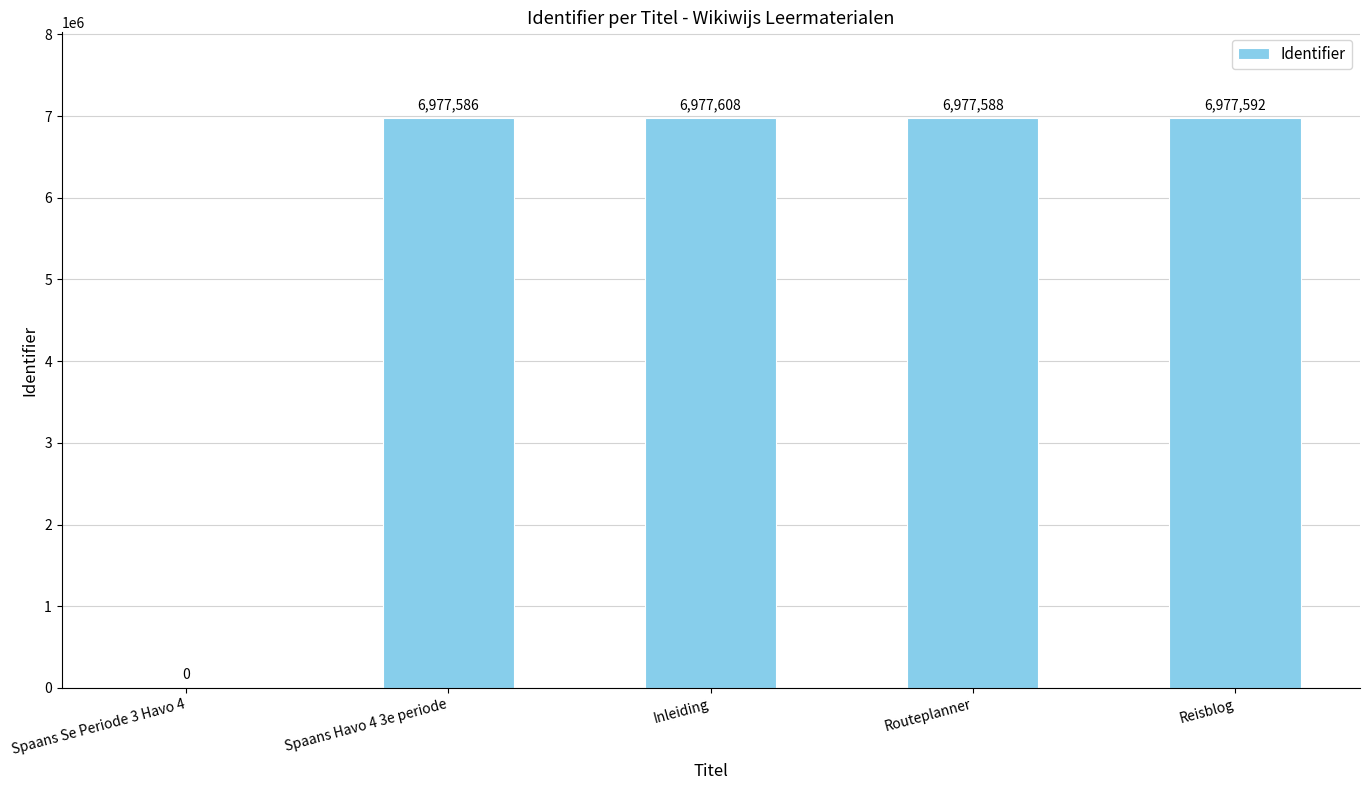

Are the bars horizontal?

No